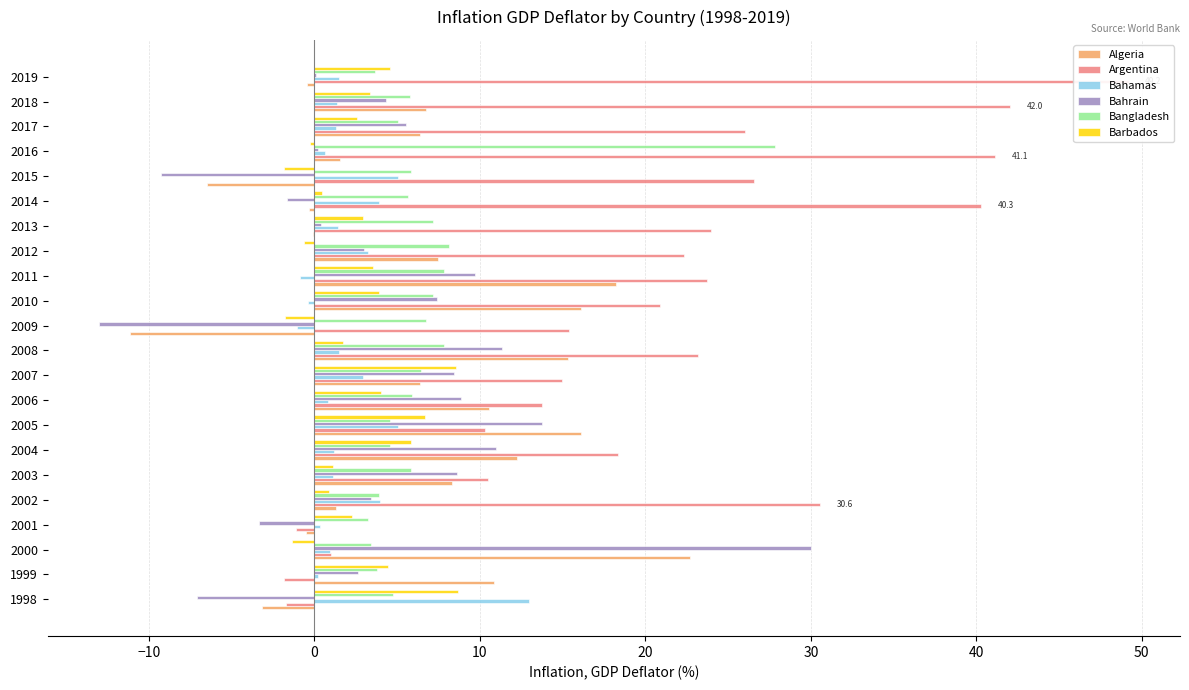

True or false: Argentina has a value of 34.1 at 10.

False